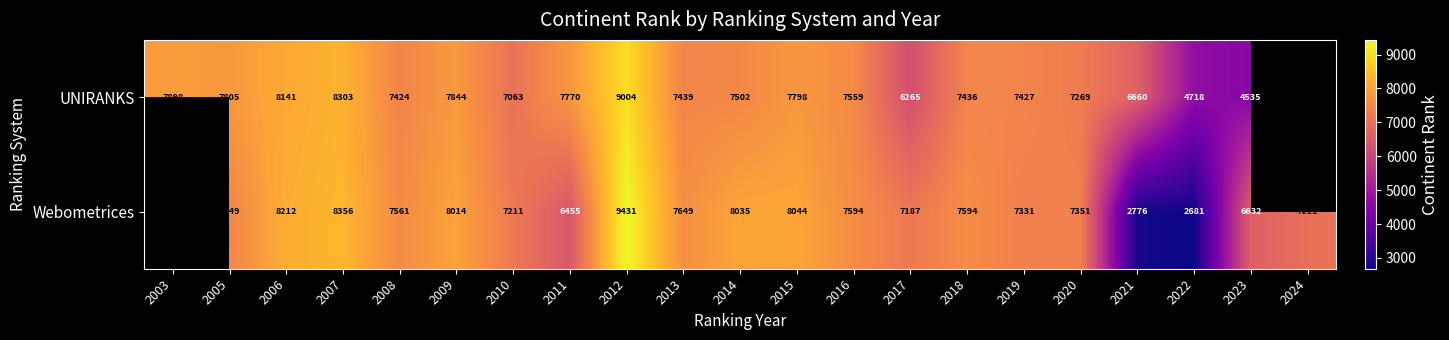

What is the total value across all series at 2019?

14758.0